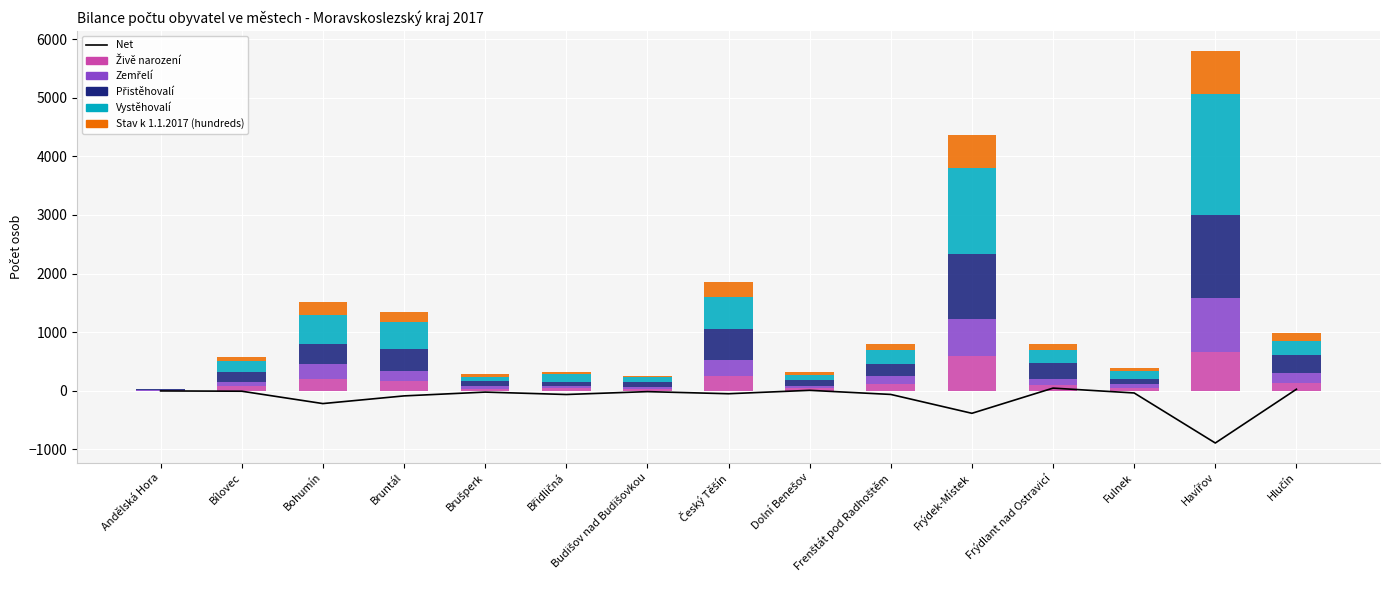

Where is Vystěhovalí nearest to the value 1036?

Frýdek-Místek